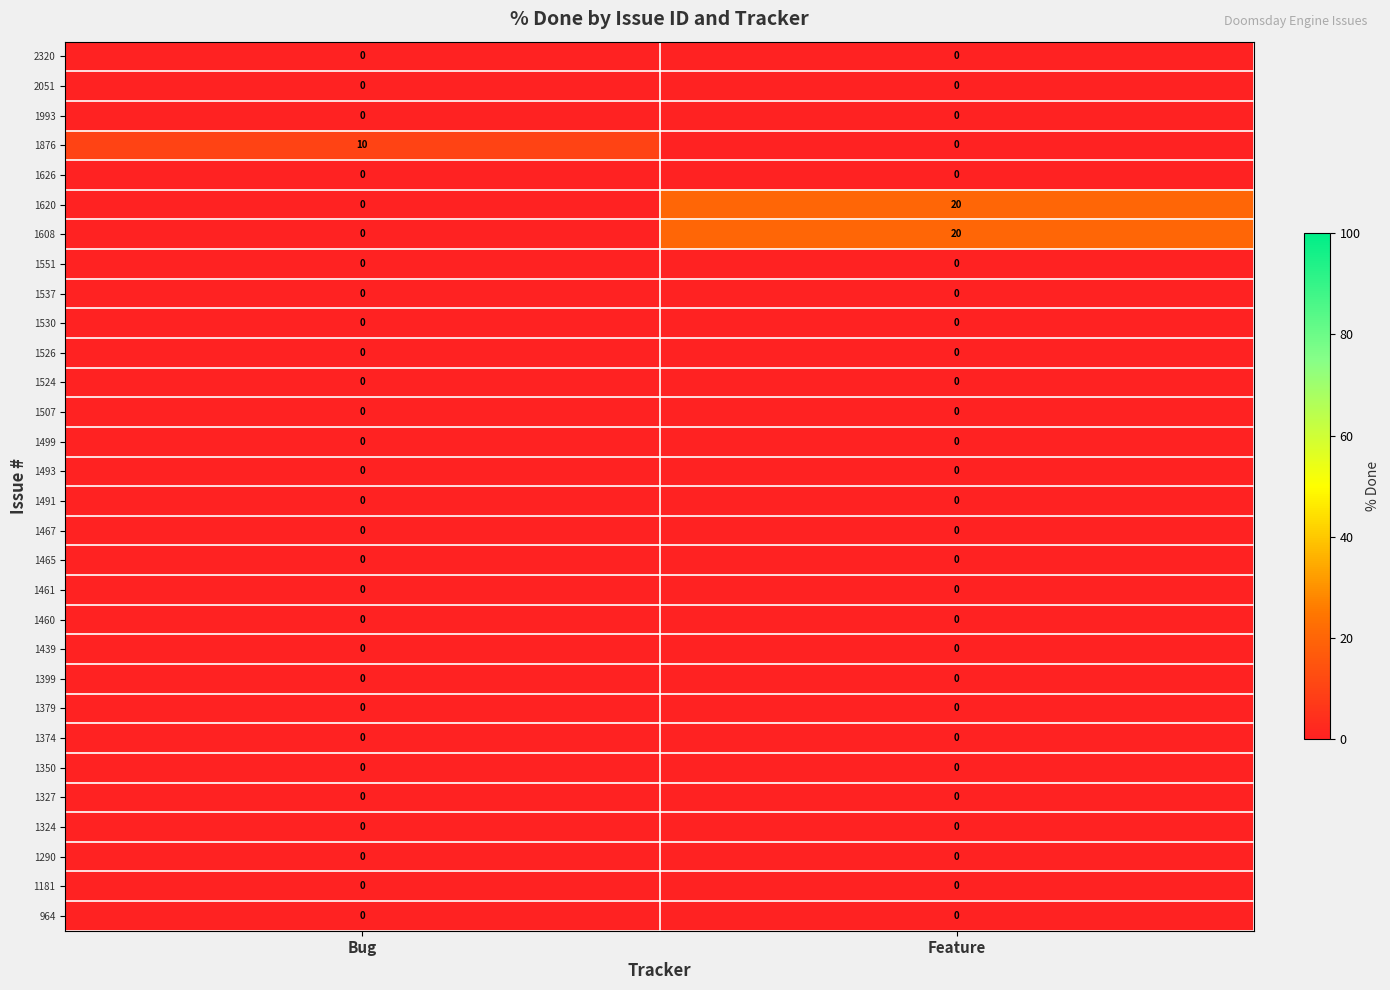

At which category is the sum across all series the highest?

Feature